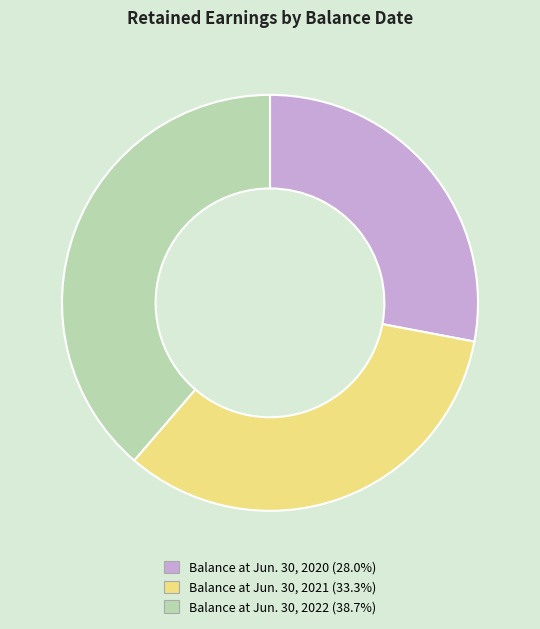

The Balance at Jun. 30, 2022 slice represents 39% of the pie. True or false?

True